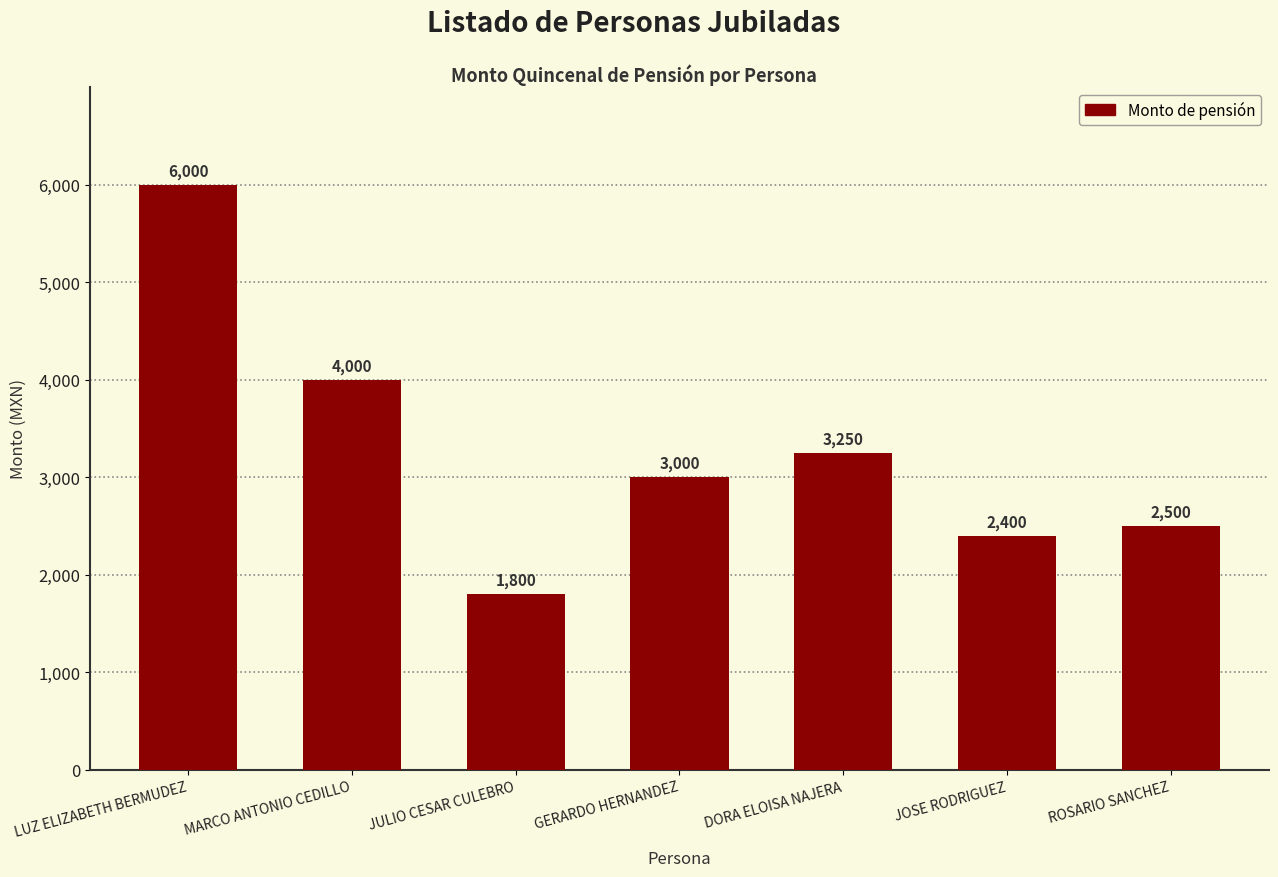

Where does the data first go above 3000?

LUZ ELIZABETH BERMUDEZ